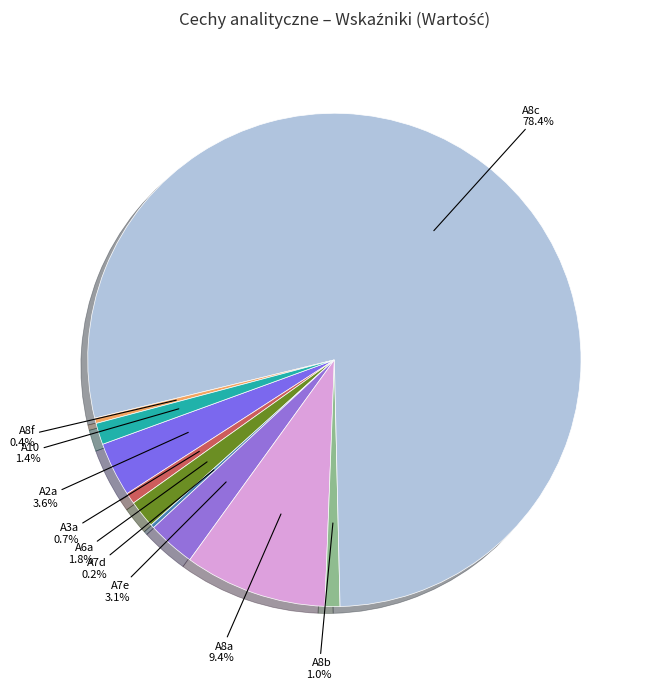

What is the majority slice?

A8c